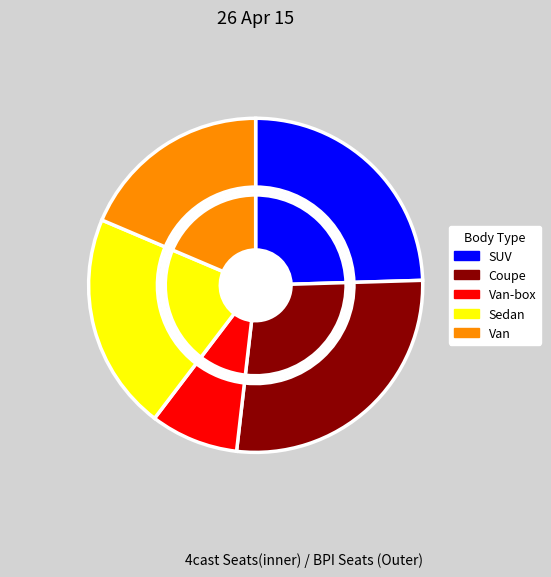

Does купе represent more than half of the total?

No